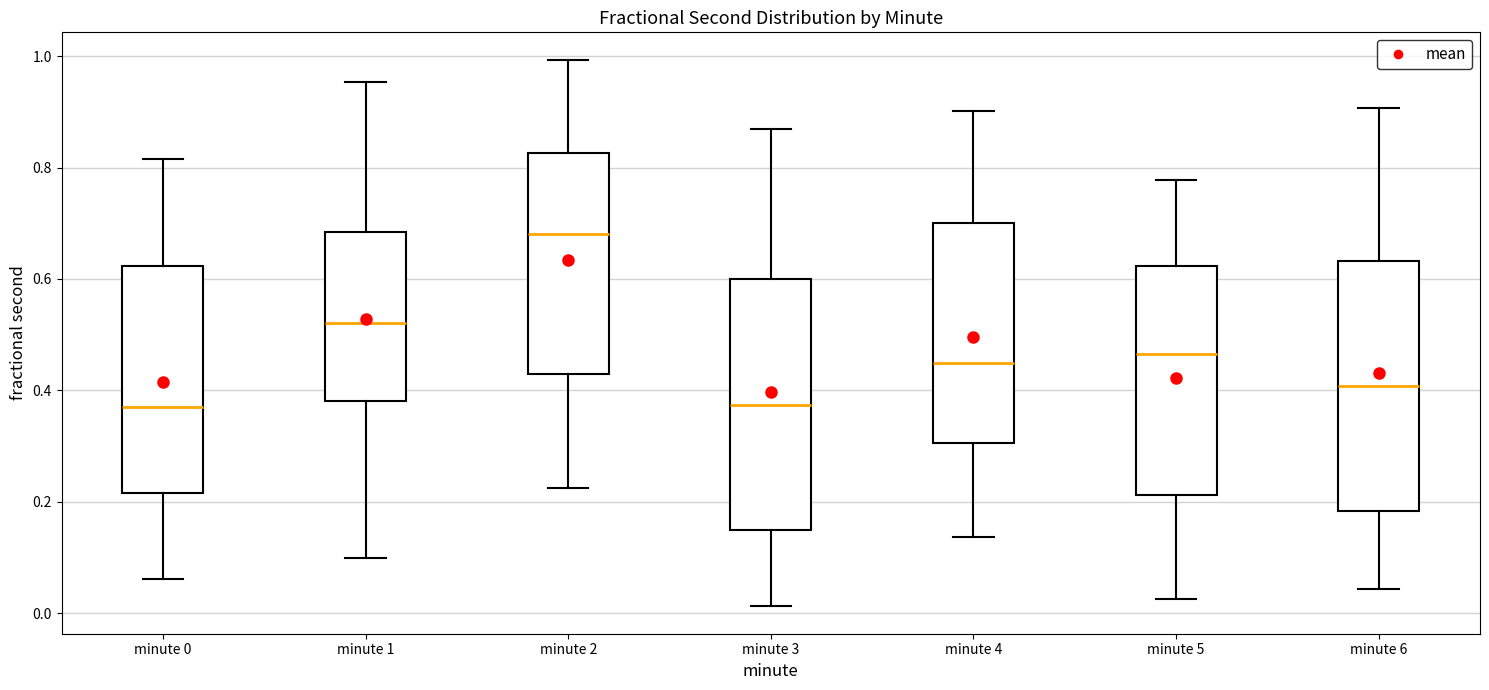

Reading left to right, transcribe this box plot: for each box, give where its median line is, the range the box spans, and where its two whiskers end, as read against the y-axis. The values are not printed on the chart, so give them approximately, as read against the axis.

minute 0: median 0.36, box 0.22 to 0.62, whiskers 0.06 to 0.82
minute 1: median 0.52, box 0.38 to 0.68, whiskers 0.10 to 0.96
minute 2: median 0.68, box 0.44 to 0.82, whiskers 0.22 to 1.00
minute 3: median 0.38, box 0.14 to 0.60, whiskers 0.02 to 0.86
minute 4: median 0.44, box 0.30 to 0.70, whiskers 0.14 to 0.90
minute 5: median 0.46, box 0.22 to 0.62, whiskers 0.02 to 0.78
minute 6: median 0.40, box 0.18 to 0.64, whiskers 0.04 to 0.90